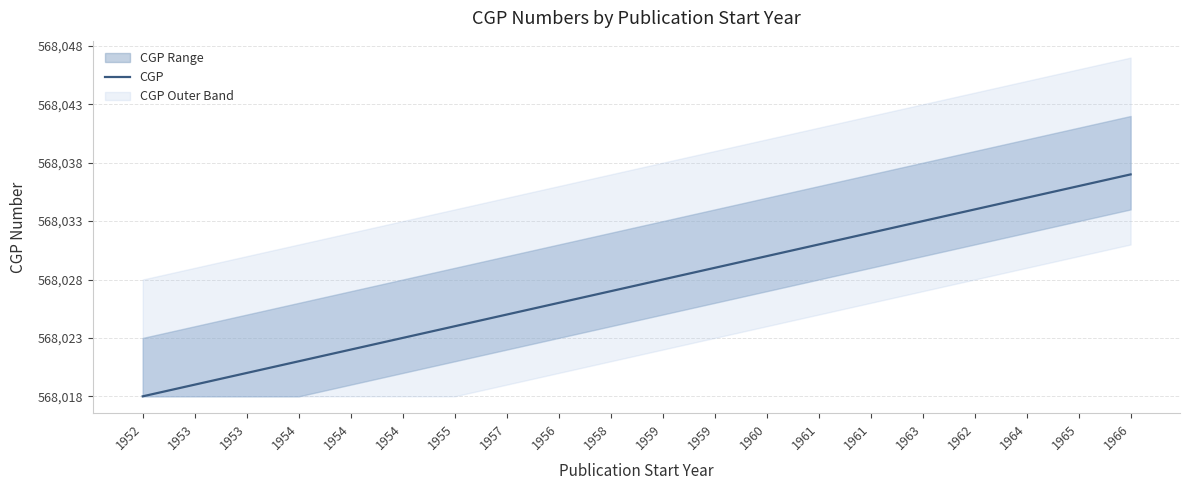

List the labels in order of value, smallest first.

1952, 1953, 1953, 1954, 1954, 1954, 1955, 1957, 1956, 1958, 1959, 1959, 1960, 1961, 1961, 1963, 1962, 1964, 1965, 1966